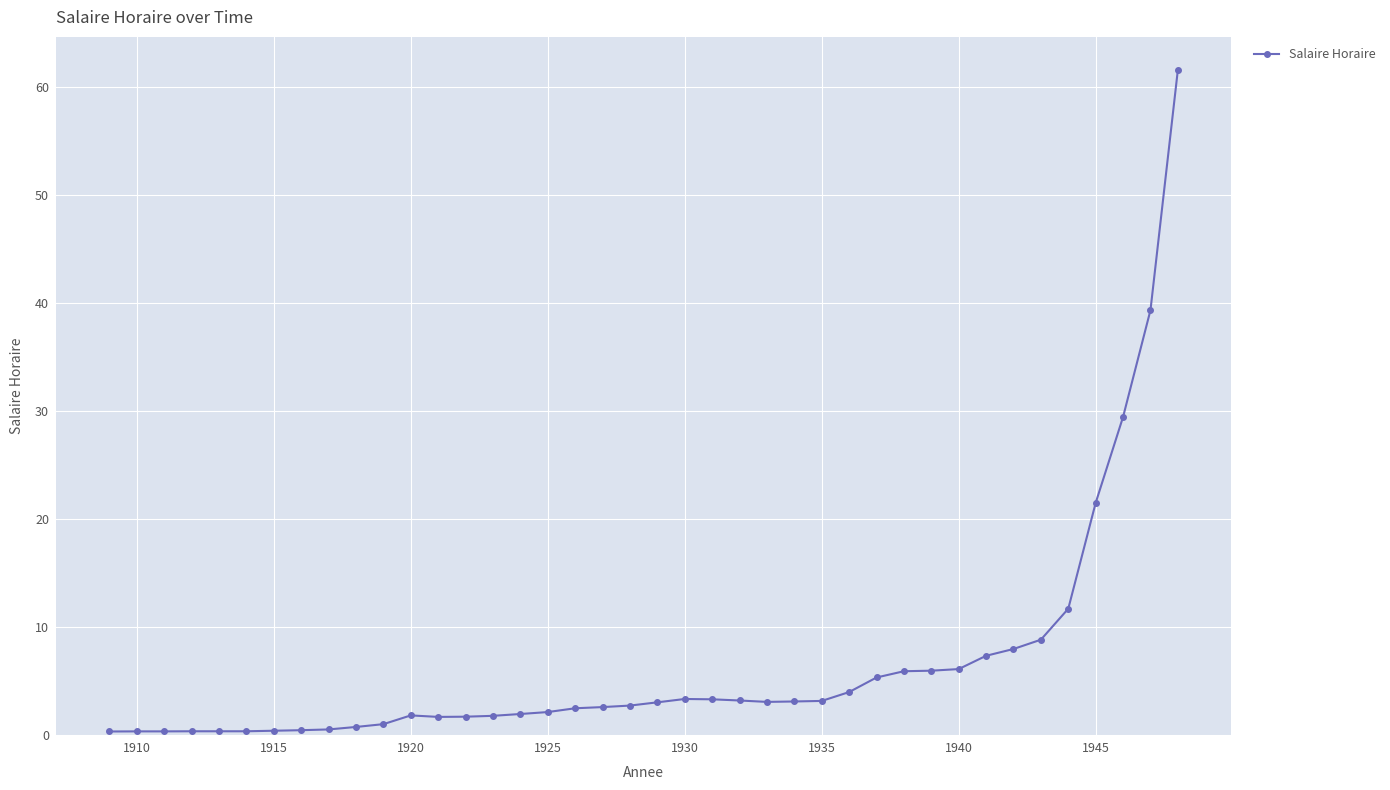

What is the value of the 29th point from the left?

5.3